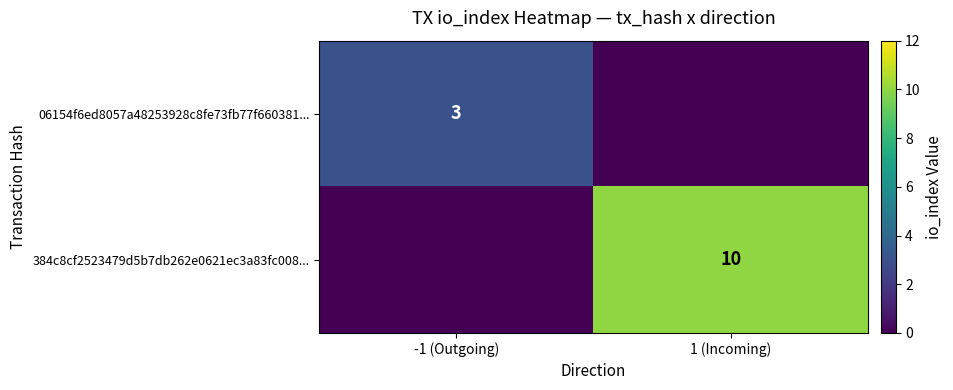

At which category is the sum across all series the highest?

1 (Incoming)